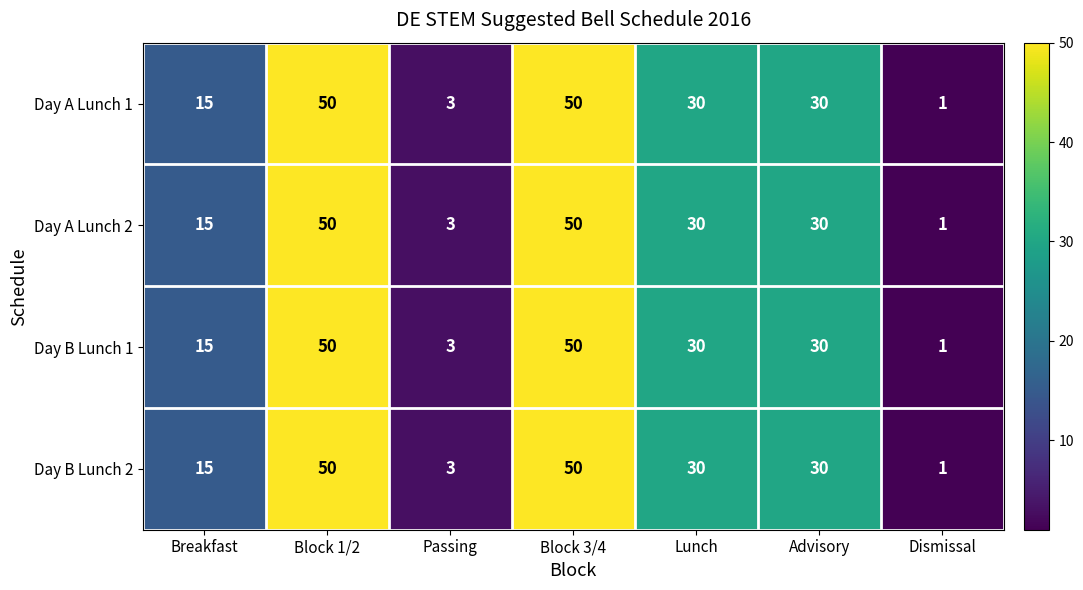

Reading left to right, what are all the values shown in this chart?

Day A Lunch 1: Breakfast=15	Block 1/2=50	Passing=3	Block 3/4=50	Lunch=30	Advisory=30	Dismissal=1
Day A Lunch 2: Breakfast=15	Block 1/2=50	Passing=3	Block 3/4=50	Lunch=30	Advisory=30	Dismissal=1
Day B Lunch 1: Breakfast=15	Block 1/2=50	Passing=3	Block 3/4=50	Lunch=30	Advisory=30	Dismissal=1
Day B Lunch 2: Breakfast=15	Block 1/2=50	Passing=3	Block 3/4=50	Lunch=30	Advisory=30	Dismissal=1